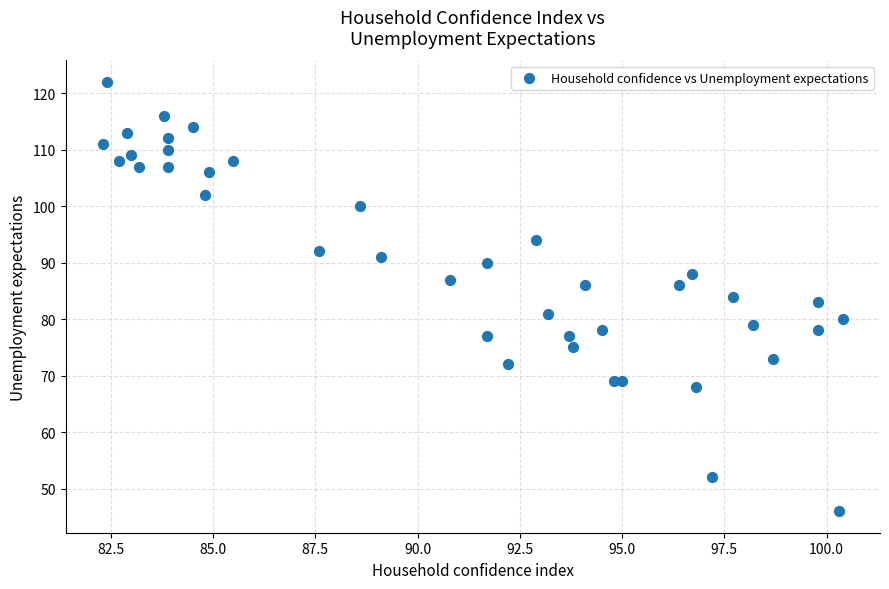

What is the range of Y values (max minus min)?

76